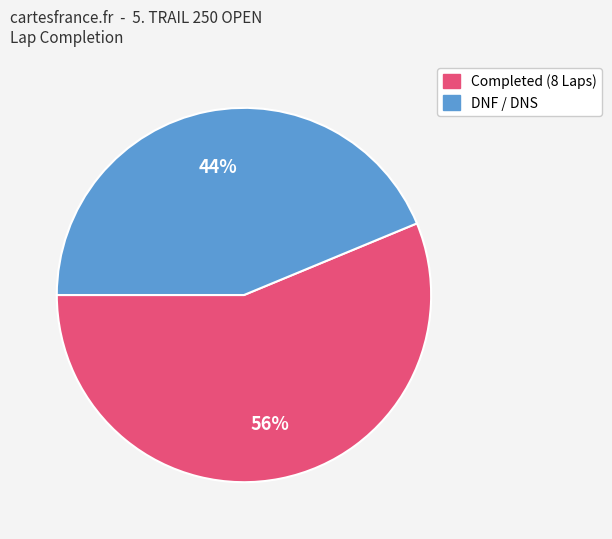

Does any single category account for the majority?

Yes